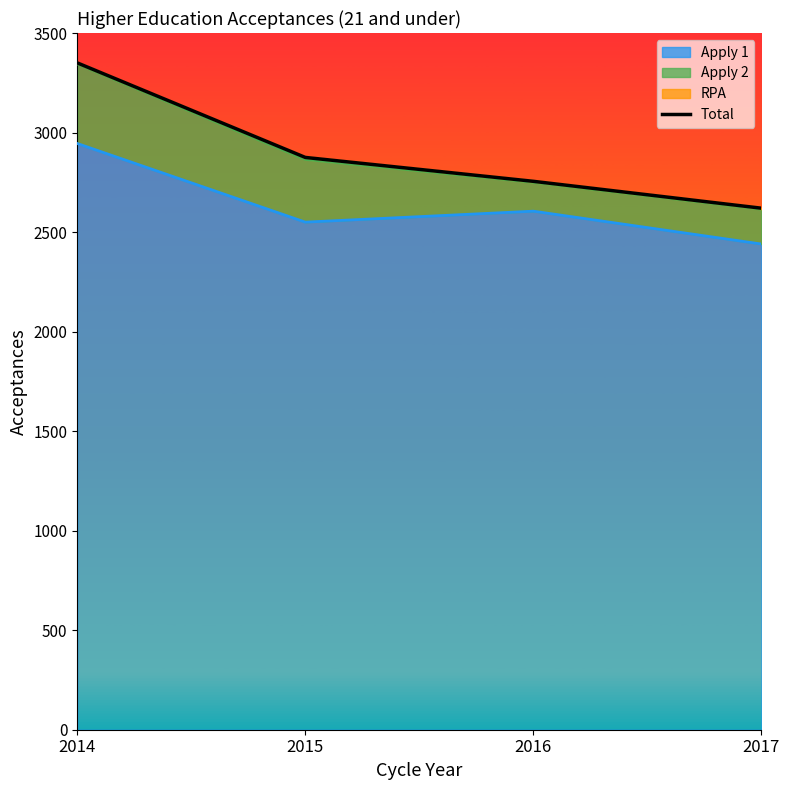

Is it true that the value at 2017 is 2620?

True